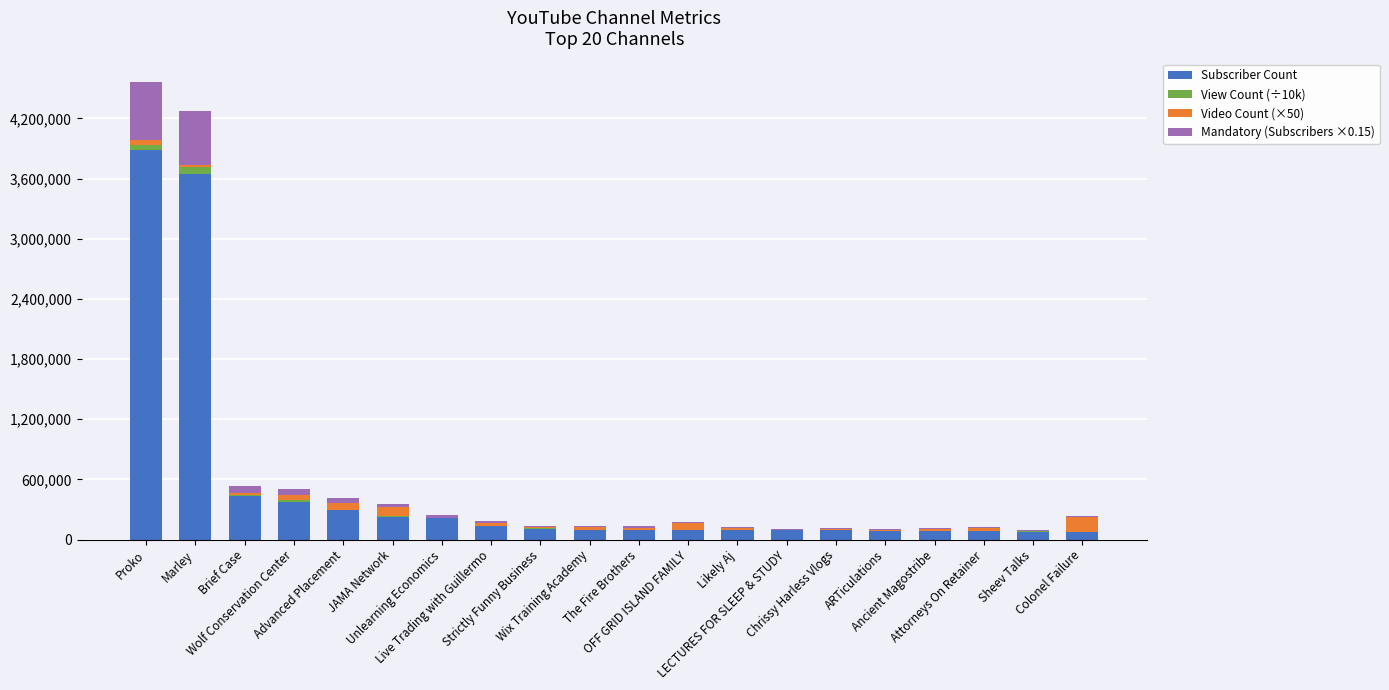

Which has a higher value, Attorneys On Retainer or Unlearning Economics?

Unlearning Economics